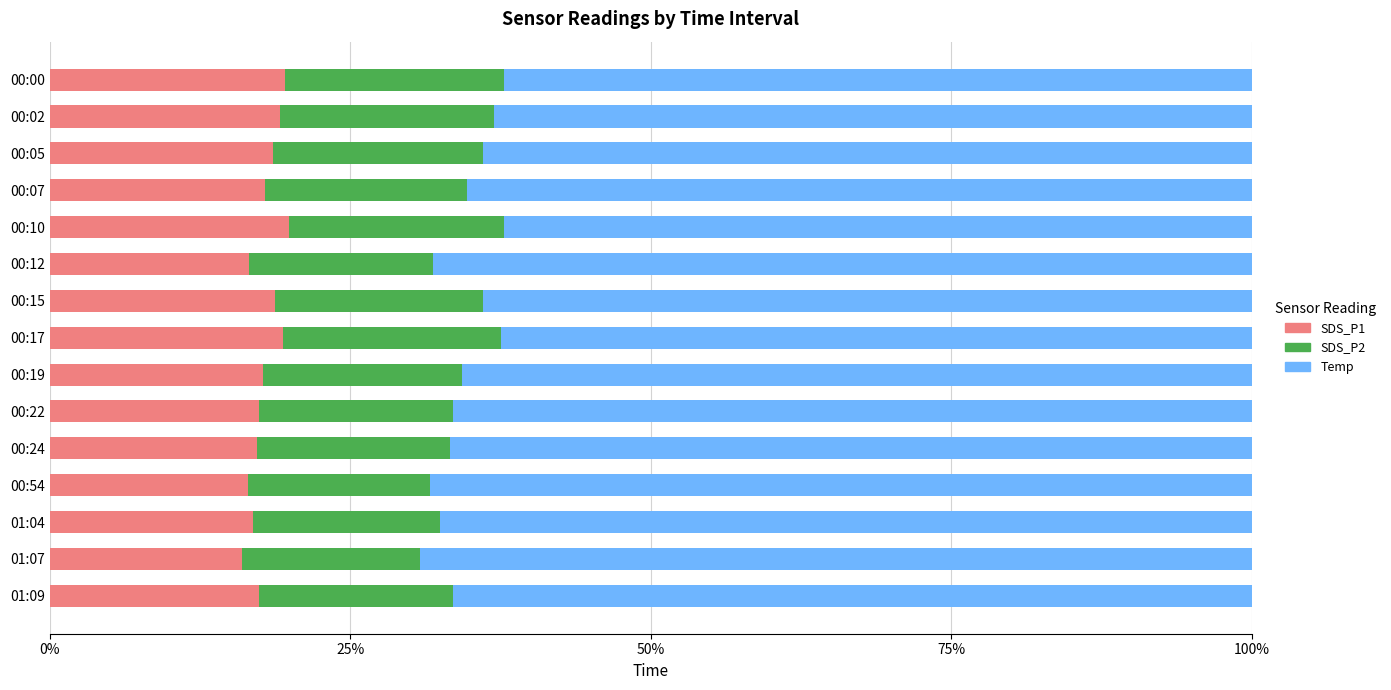

What is the maximum value for SDS_P1?

19.9